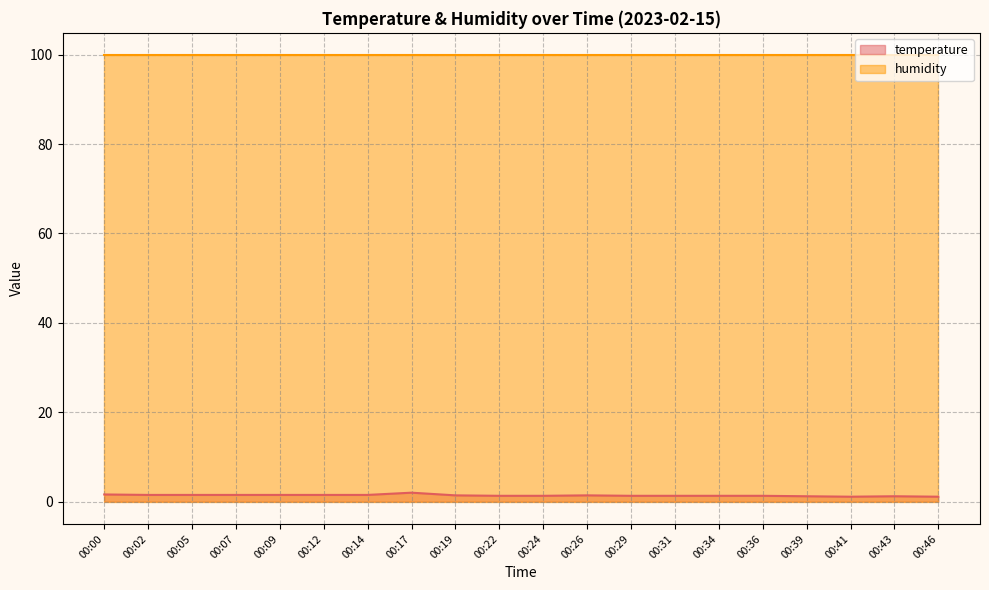

What is the average value?

1.4